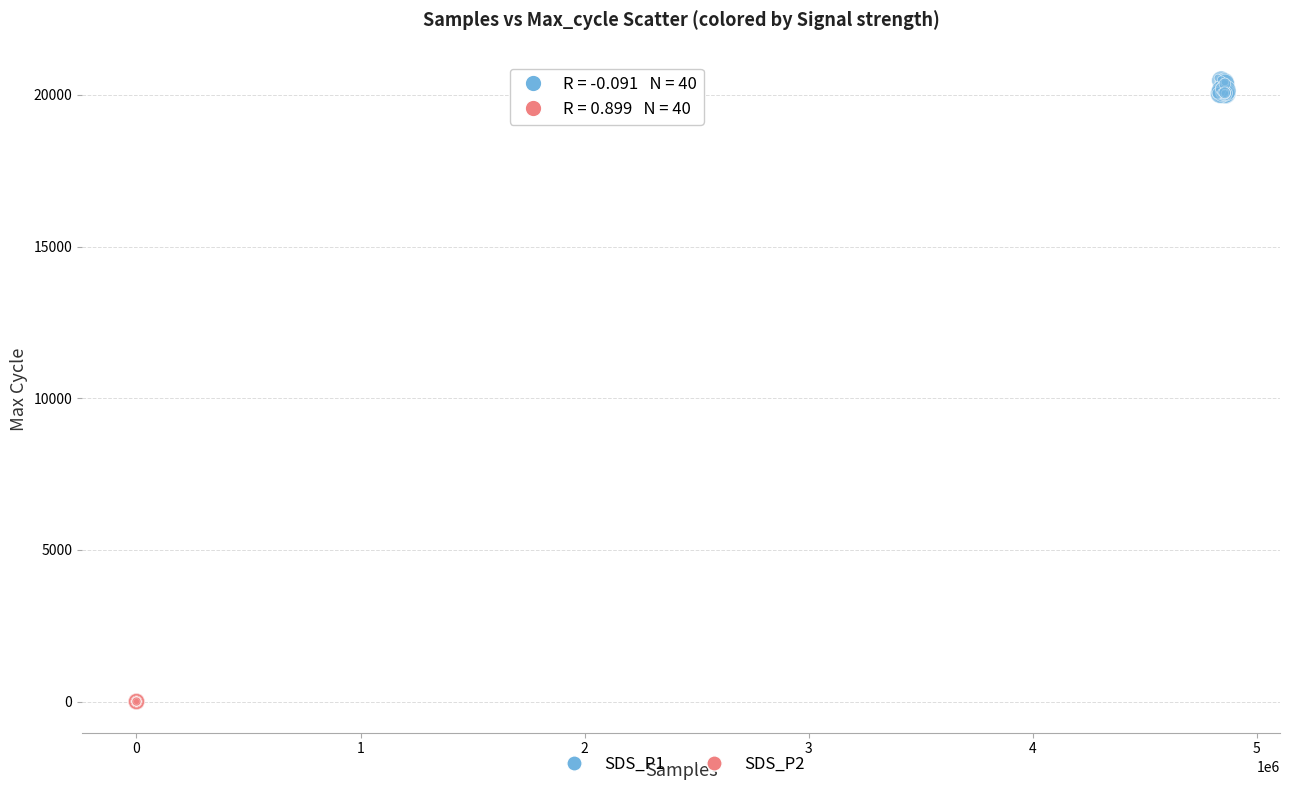

Which series reaches the minimum Y coordinate?

SDS_P2